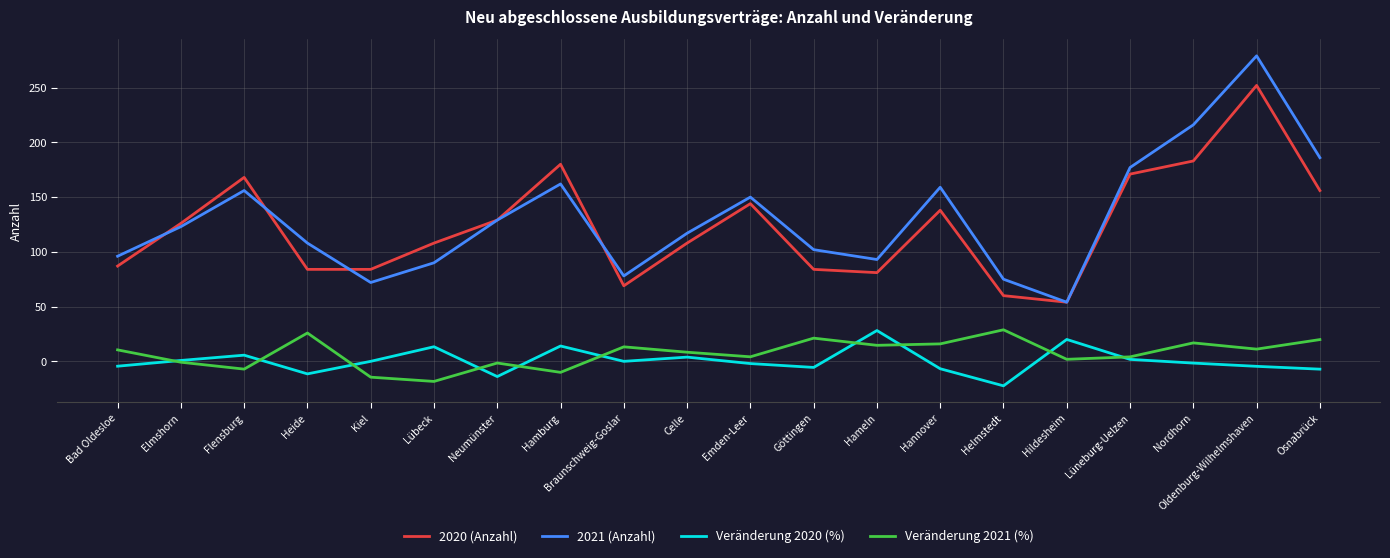

The value of 2021 (Anzahl) at Flensburg is 237.4. True or false?

False